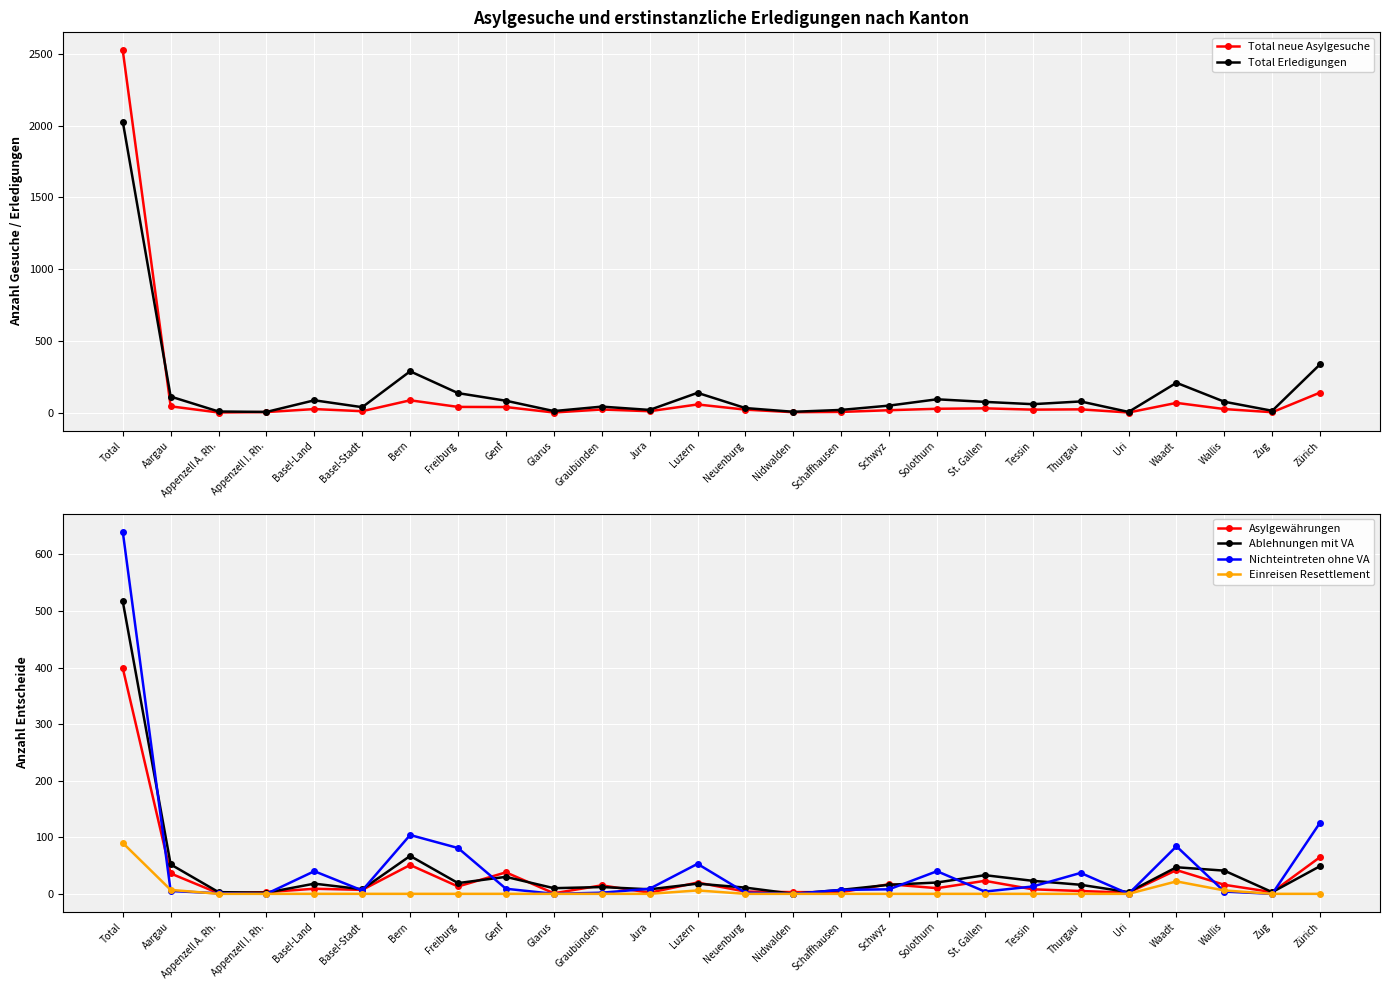

What is the sum of all Total Erledigungen values?

4043